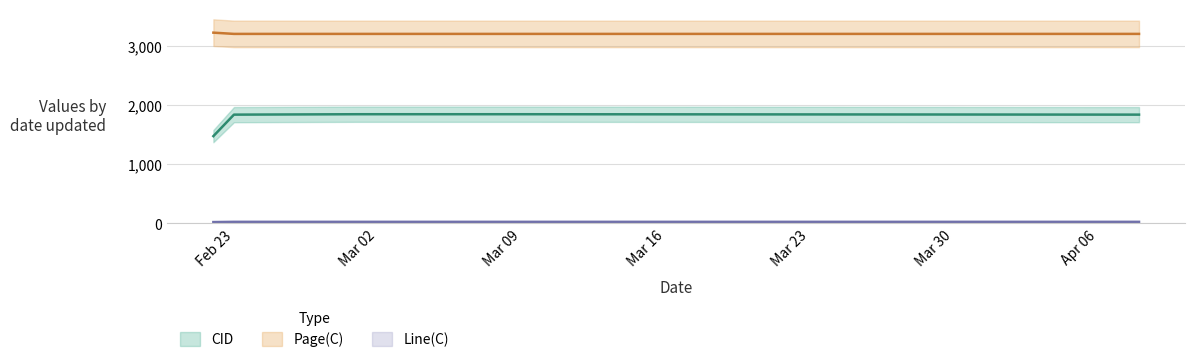

True or false: Page(C) has more than 2 points higher than both neighbors.

False